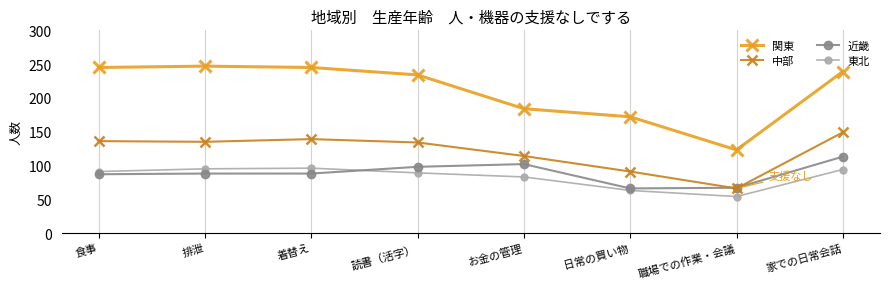

The value of 東北 at 食事 is 91. True or false?

True